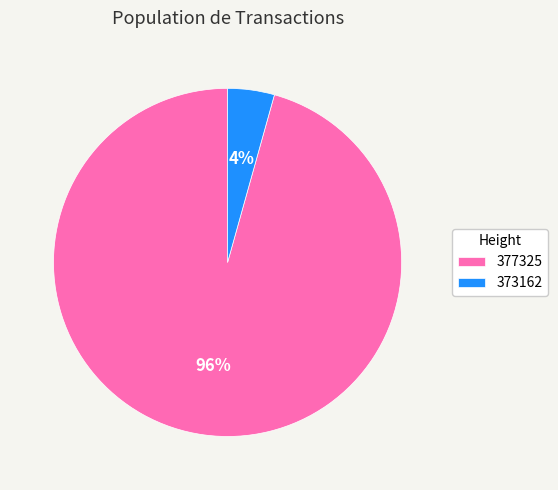

Which has a higher value, 377325 or 373162?

377325